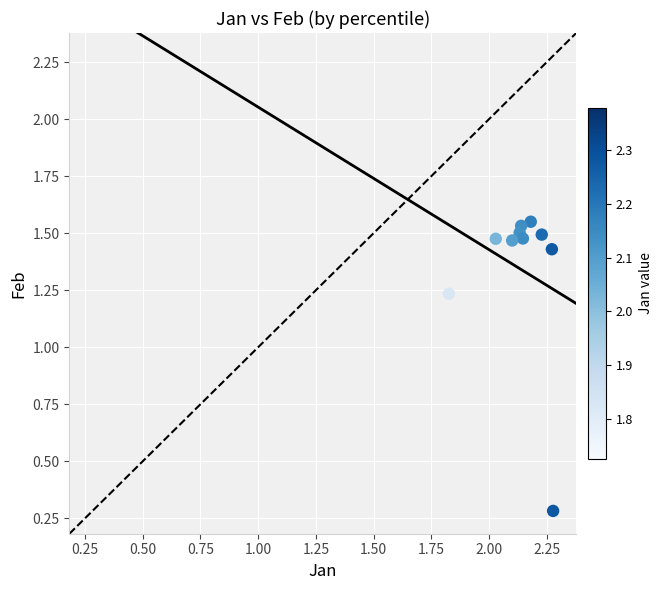

What Y value in the scatter plot is closest to 0?

0.3